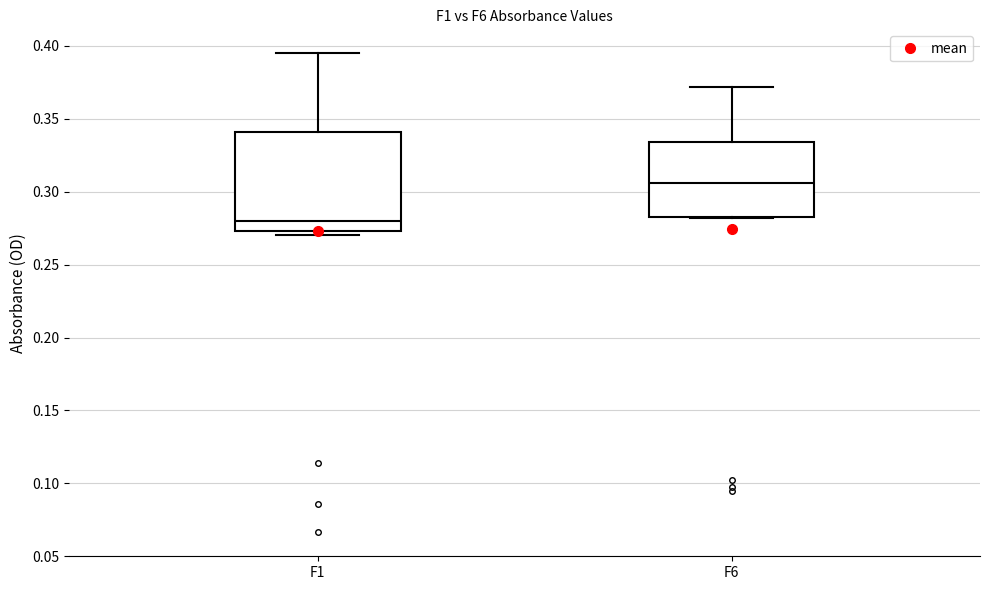

Comparing the boxes themselves (not the whiskers), which one is the tallest?

F1